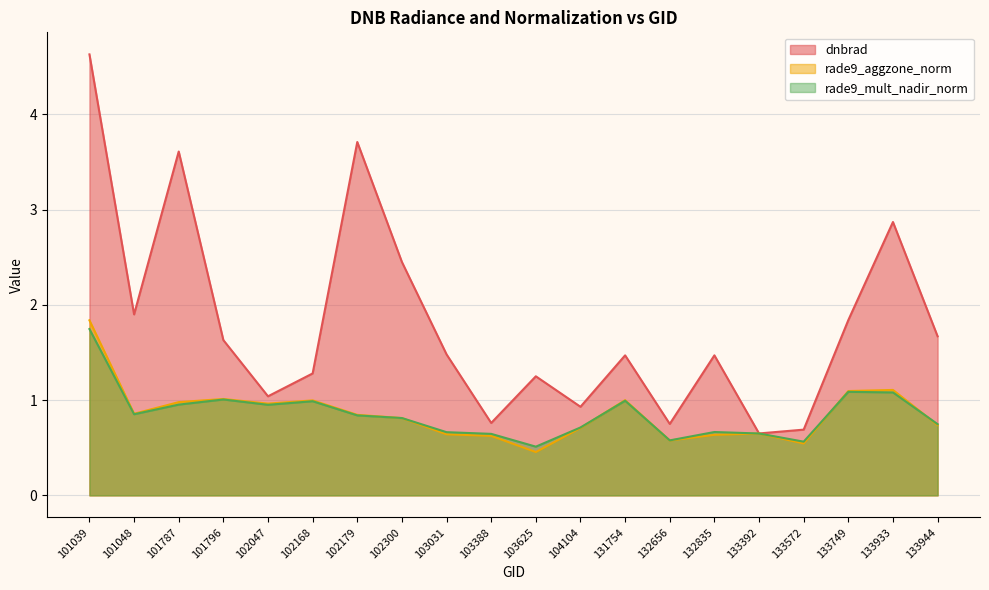

What is the difference between the maximum and second lowest values in the dnbrad series?

3.9